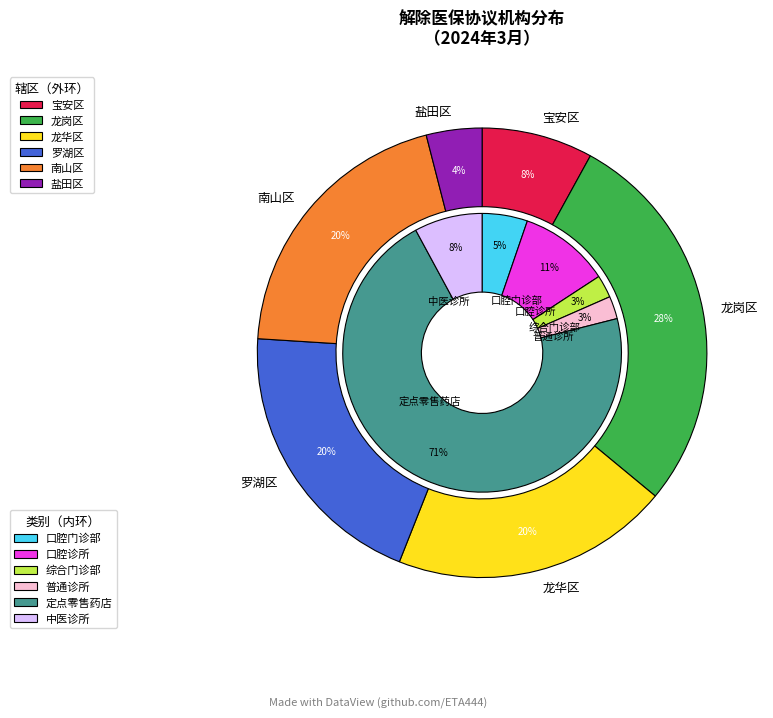

What is the largest slice in the pie chart?

定点零售药店